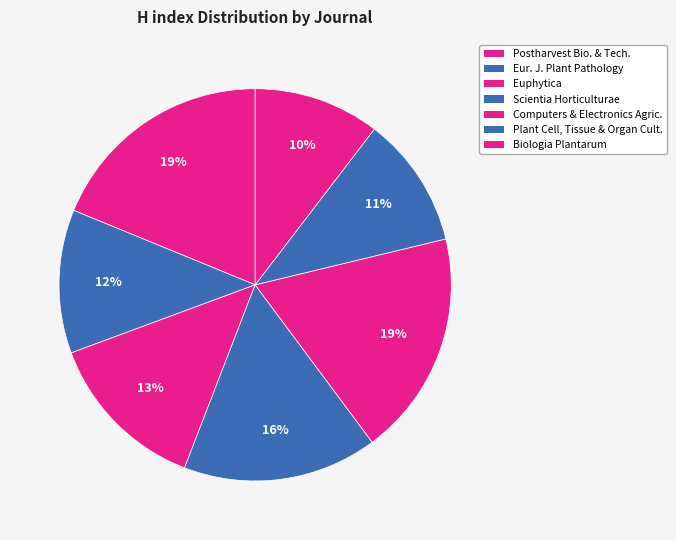

Count the number of slices in the pie.

7